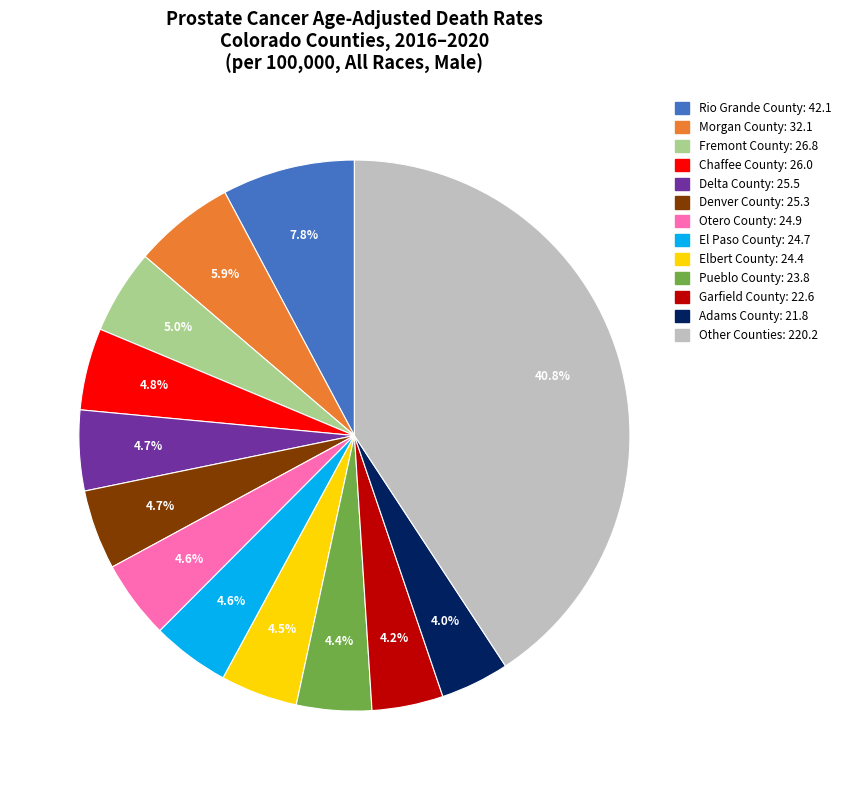

Is there any slice that represents more than half of the pie?

No